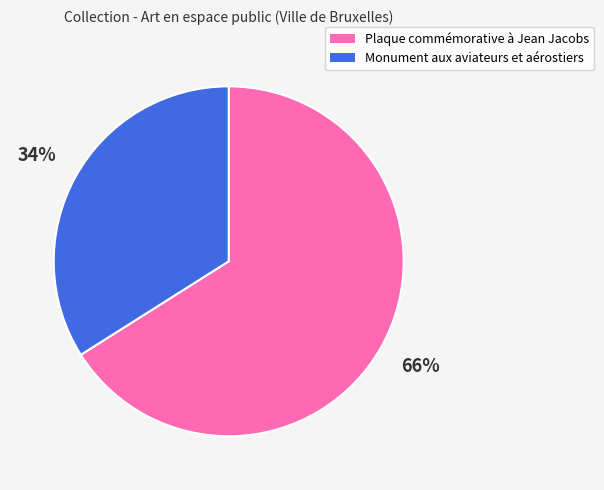

Rank the categories by value from lowest to highest.

Monument aux aviateurs et aérostiers, Plaque commémorative à Jean Jacobs